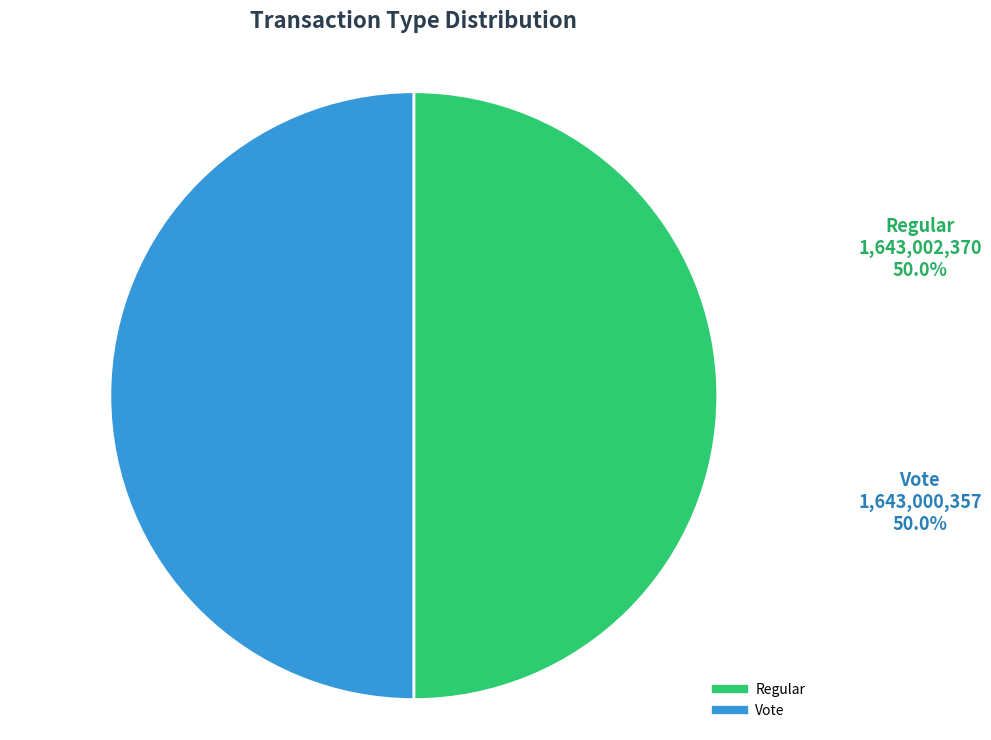

Do Regular and Vote together represent more than half of the pie?

Yes